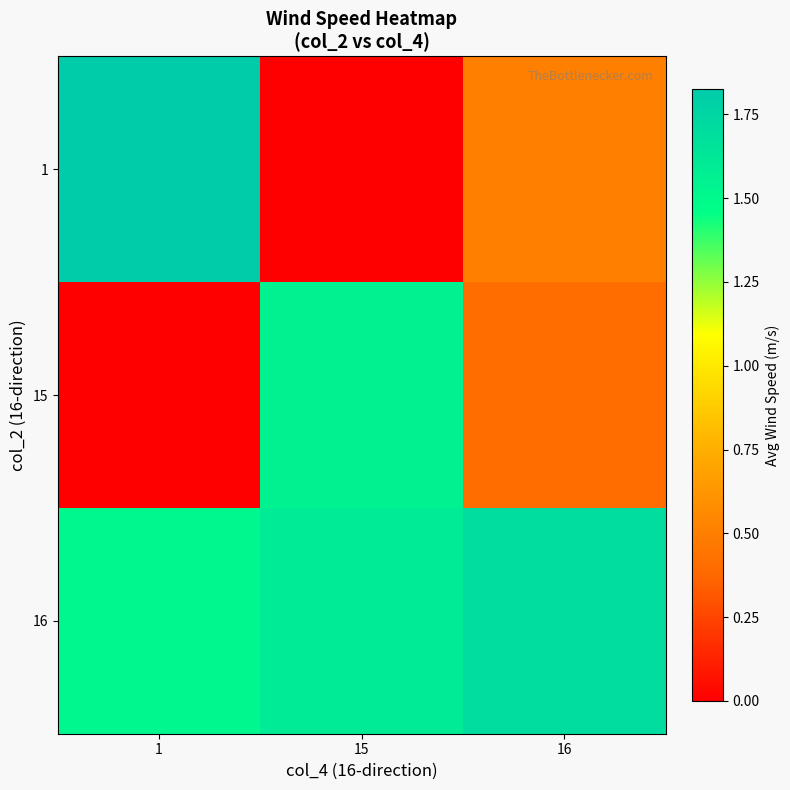

What is the maximum value shown in the chart?

1.8